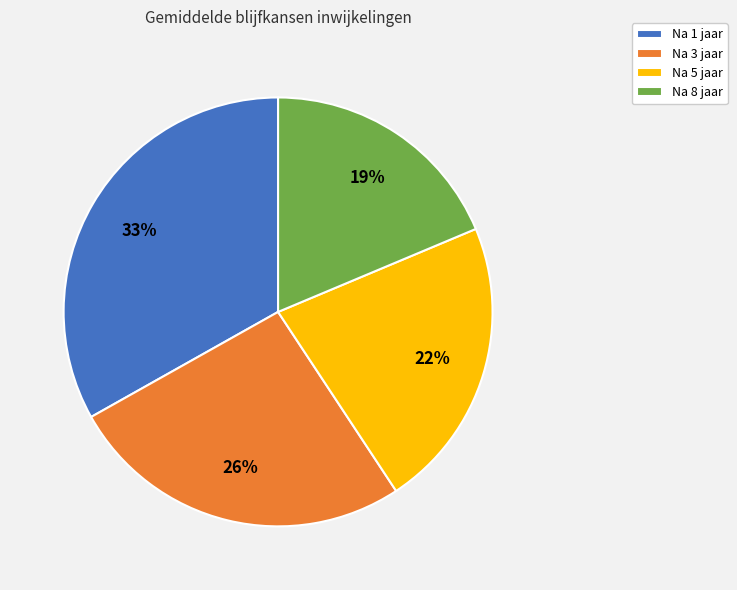

To the nearest percent, what is the combined percentage of Na 3 jaar and Na 5 jaar?

48%